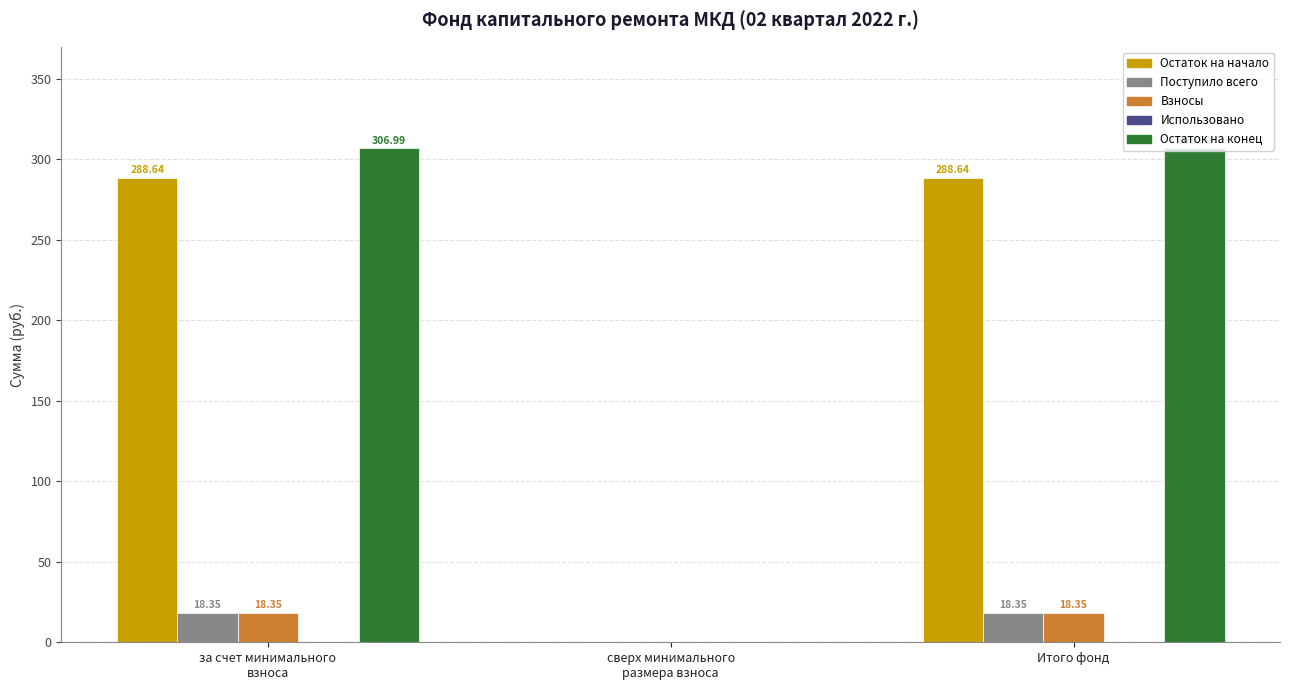

Which series has the largest total across all categories?

Остаток на конец